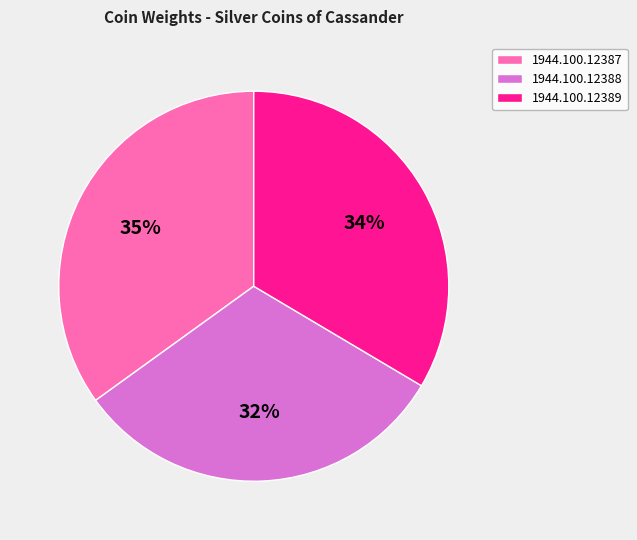

Does 1944.100.12389 represent more than half of the total?

No